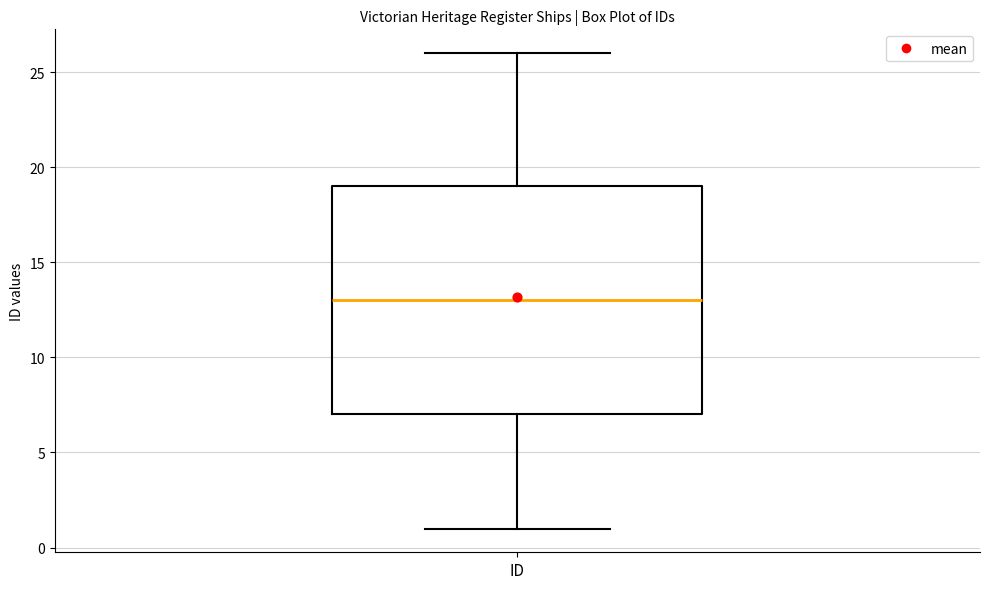

Read this box plot against the y-axis: the position of the median line, the range covered by the box, and the ends of both whiskers. The values are not printed on the chart, so give them approximately, as read against the axis.

median 13, box 7 to 19, whiskers 1 to 26